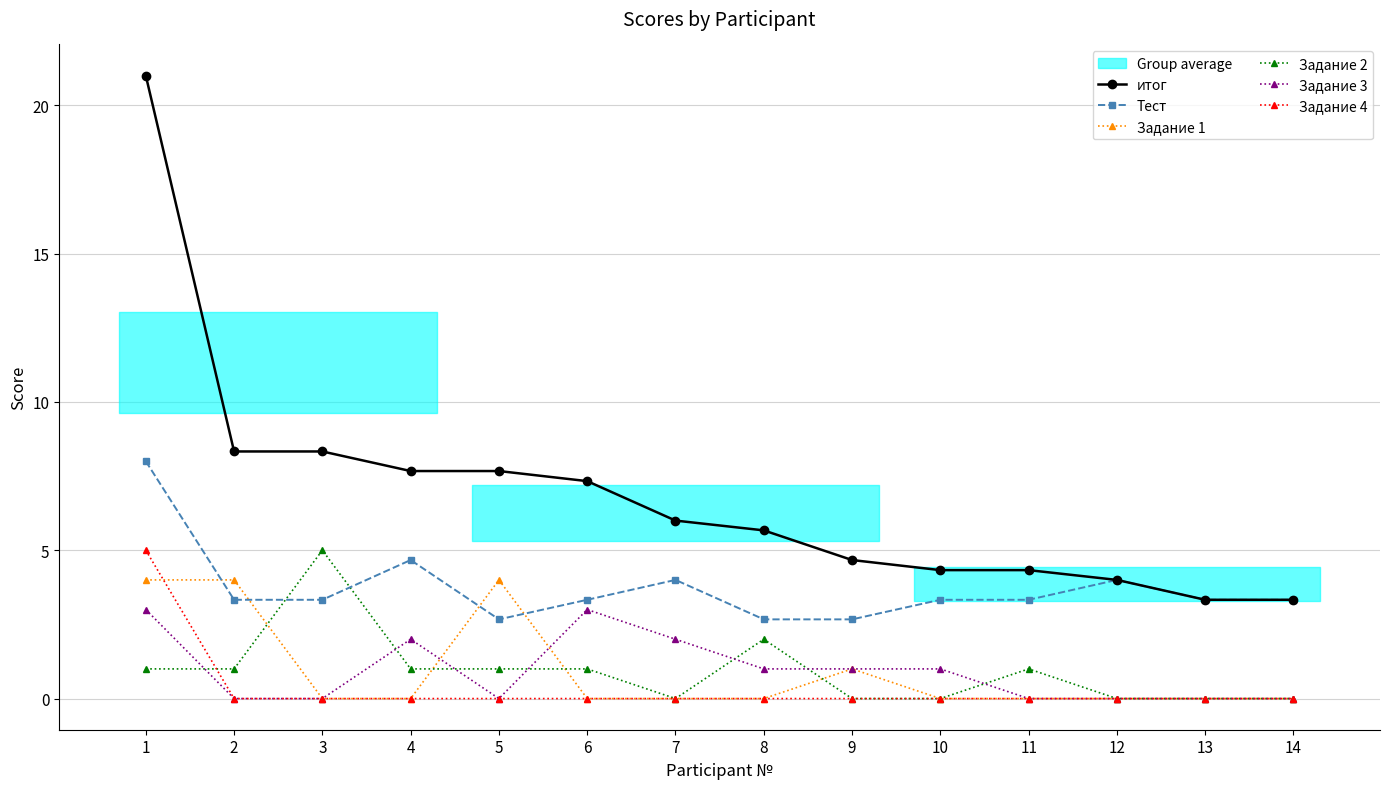

Between 14 and 5, which is larger?

5